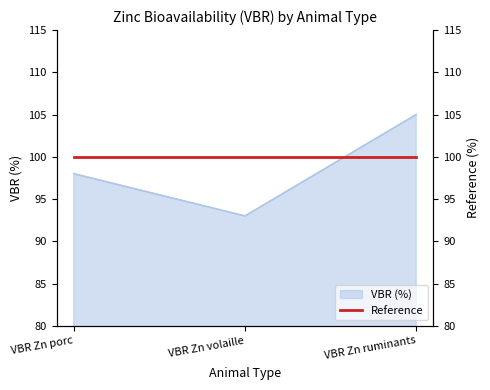

Rank the categories by value from highest to lowest.

VBR Zn ruminants, VBR Zn porc, VBR Zn volaille